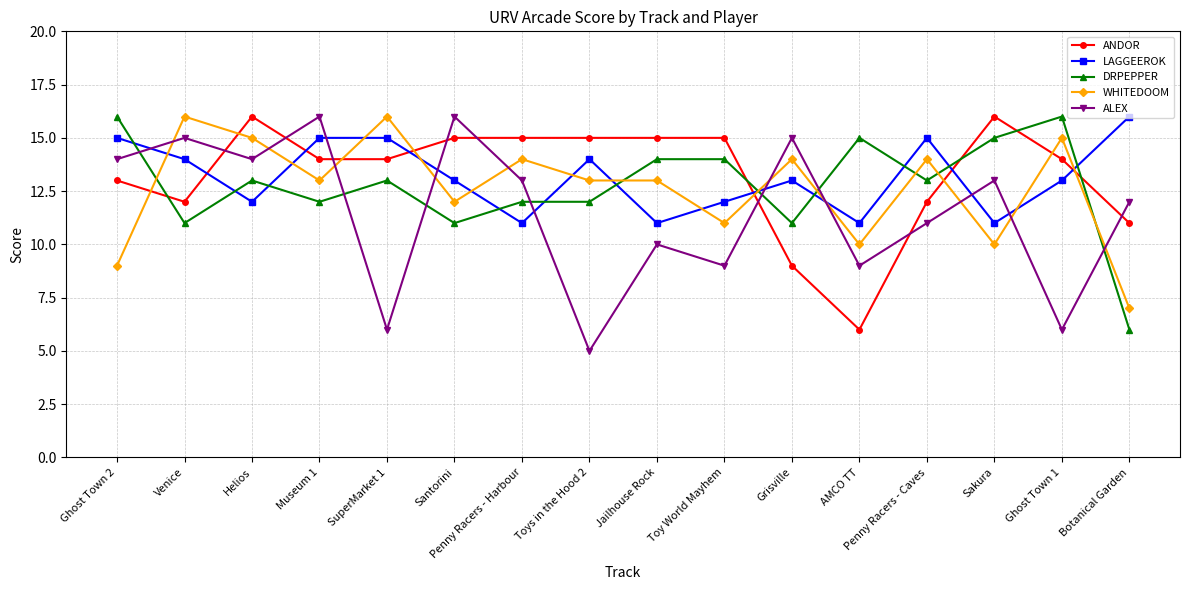

What is the difference between the ALEX values at Penny Racers - Harbour and Ghost Town 2?

1